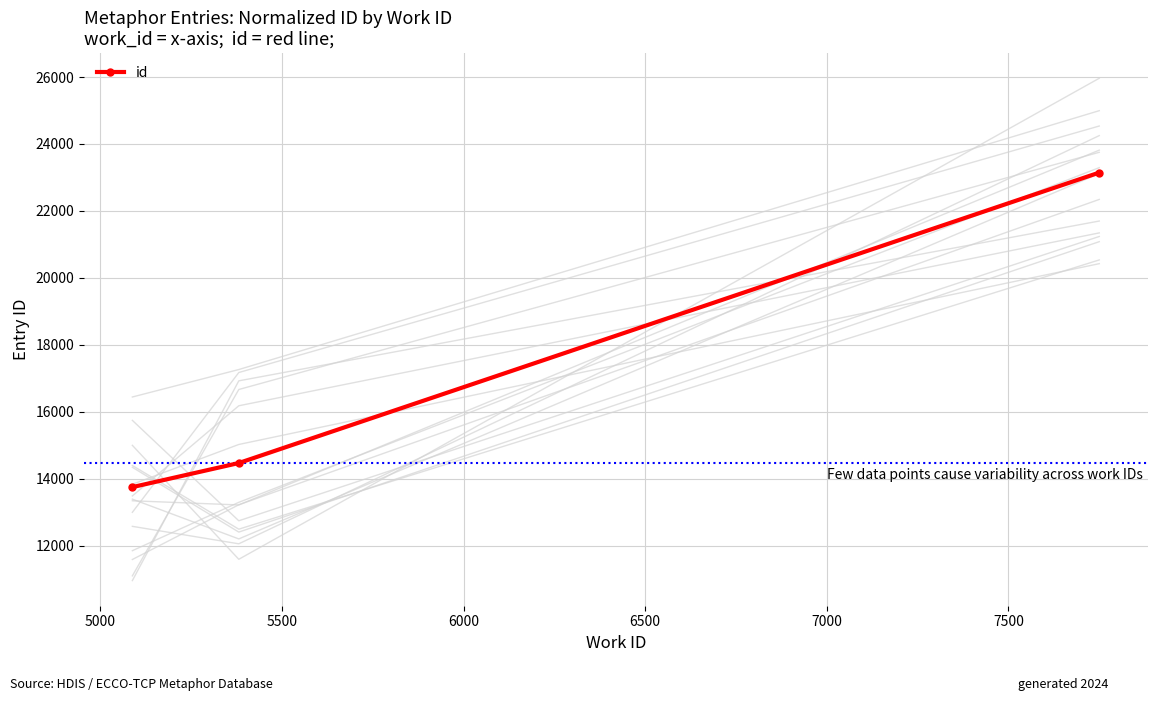

Count the number of values greater than 14466.

1